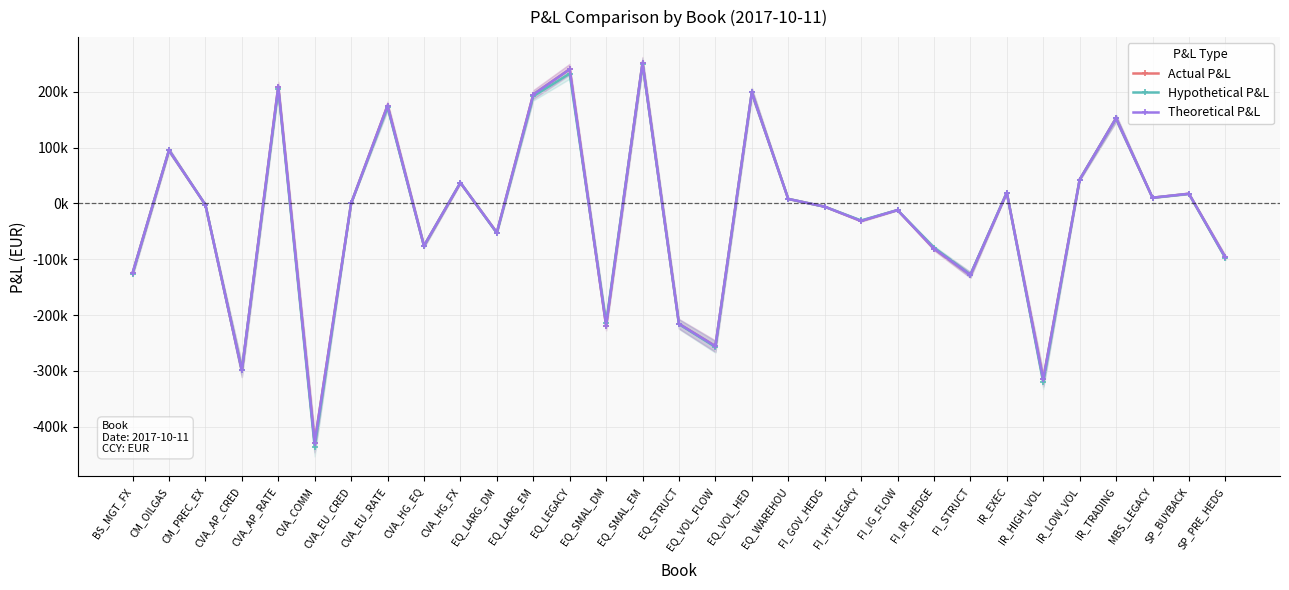

What is the minimum value shown in the chart?

-435799.9